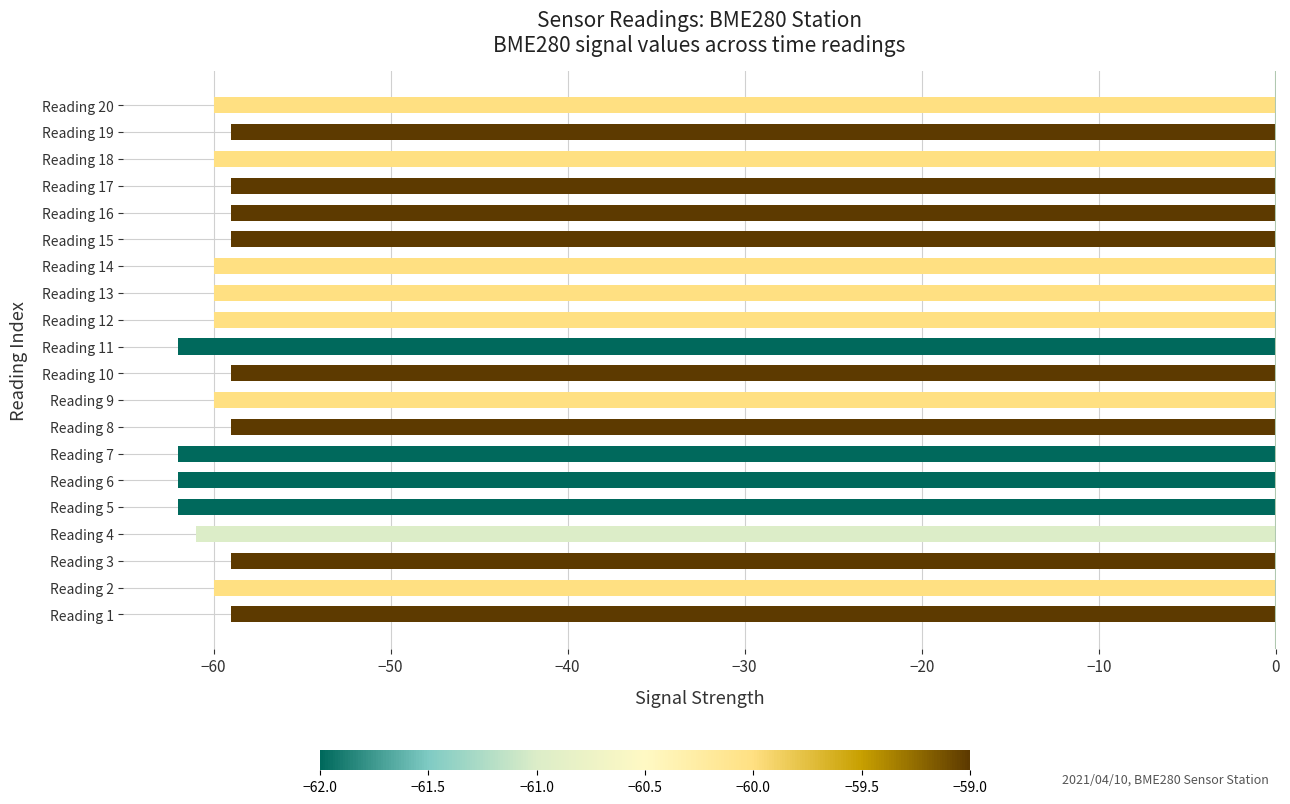

The value at Reading 6 is -62. True or false?

True